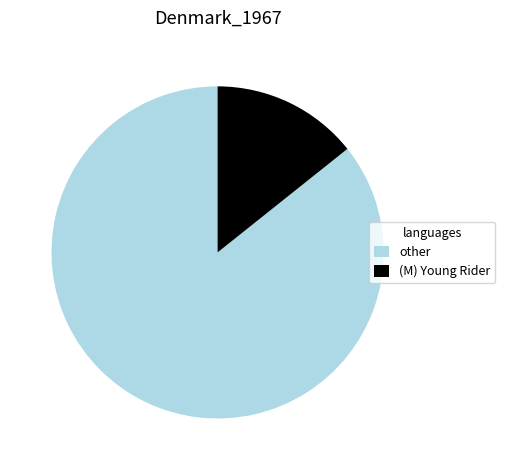

Is it true that other is 86% of the pie?

True